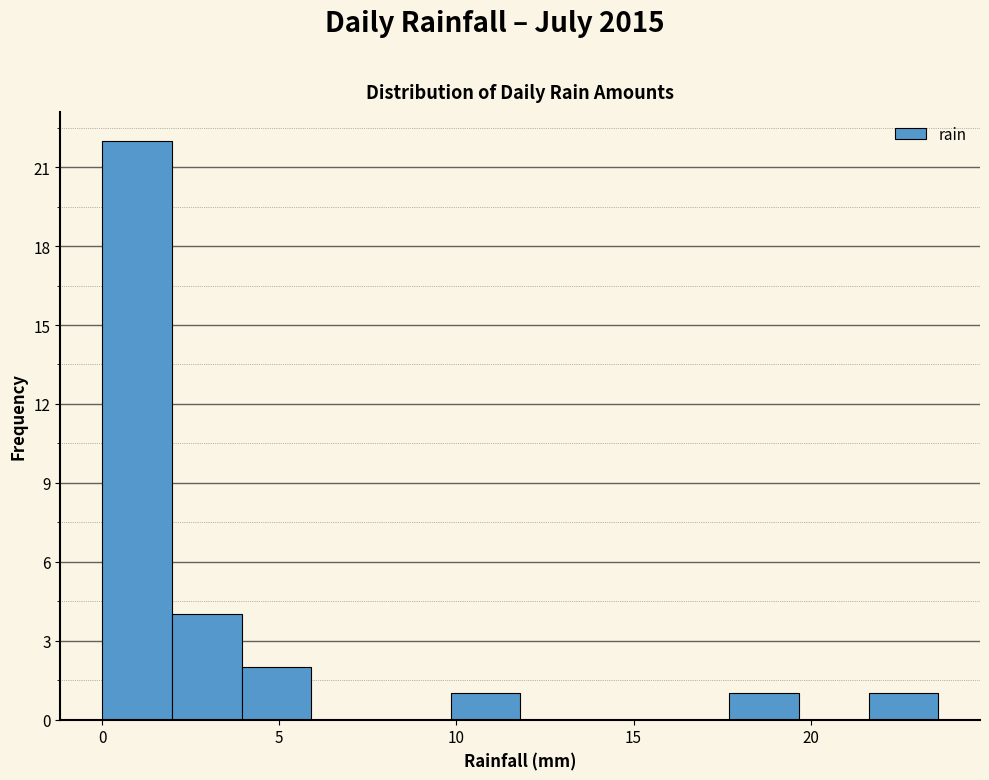

Around what value on the x-axis is the tallest bar? Give the approximate position of its centre, as read against the axis.

1.0